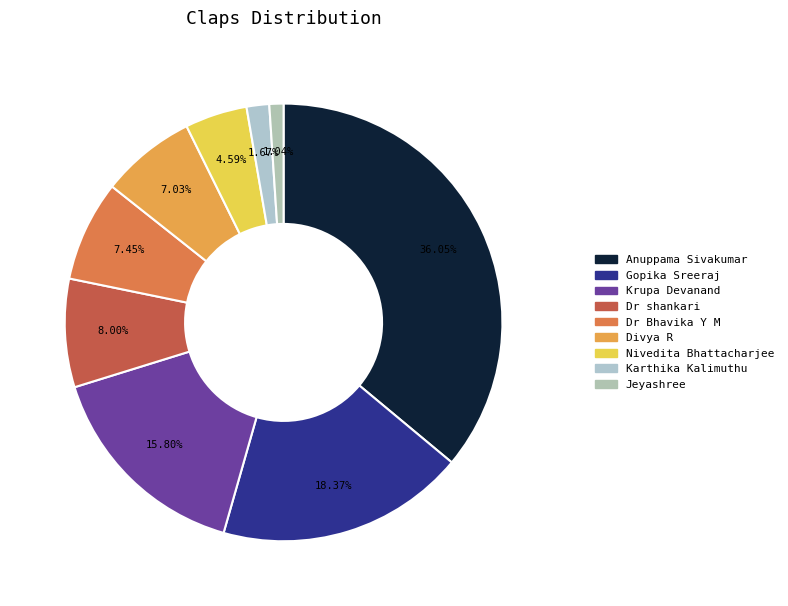

What is the total percentage of Dr Bhavika Y M and Anuppama Sivakumar?

43.5%